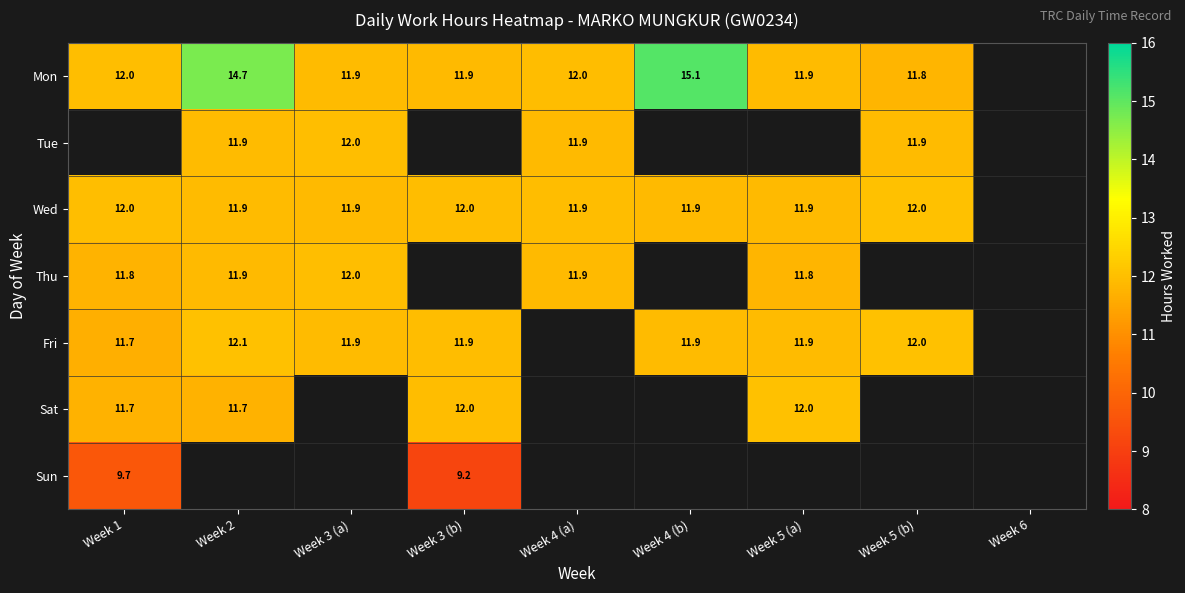

List the series in order of their peak value, highest first.

Mon, Tue, Fri, Wed, Sat, Thu, Sun